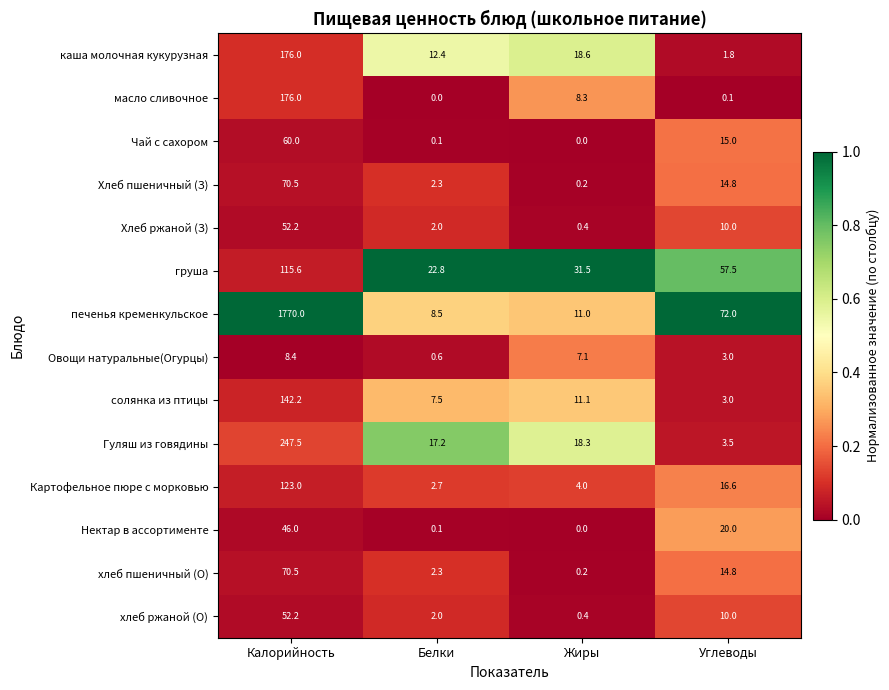

Which series has the largest total across all categories?

печенья кременкульское